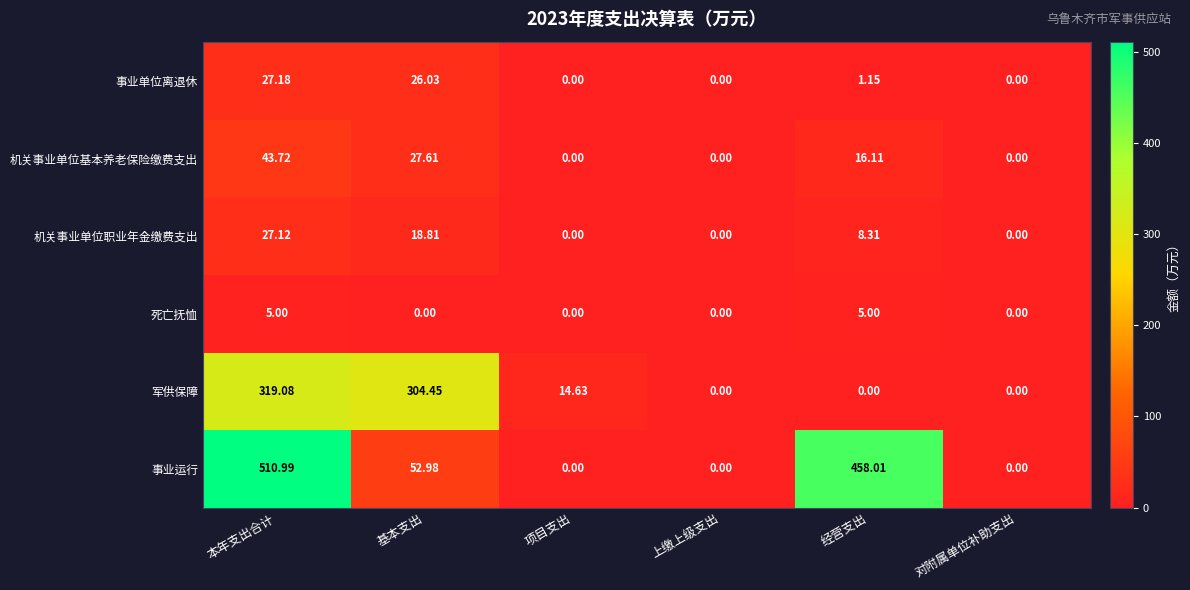

At which label is 军供保障 closest to 159?

项目支出